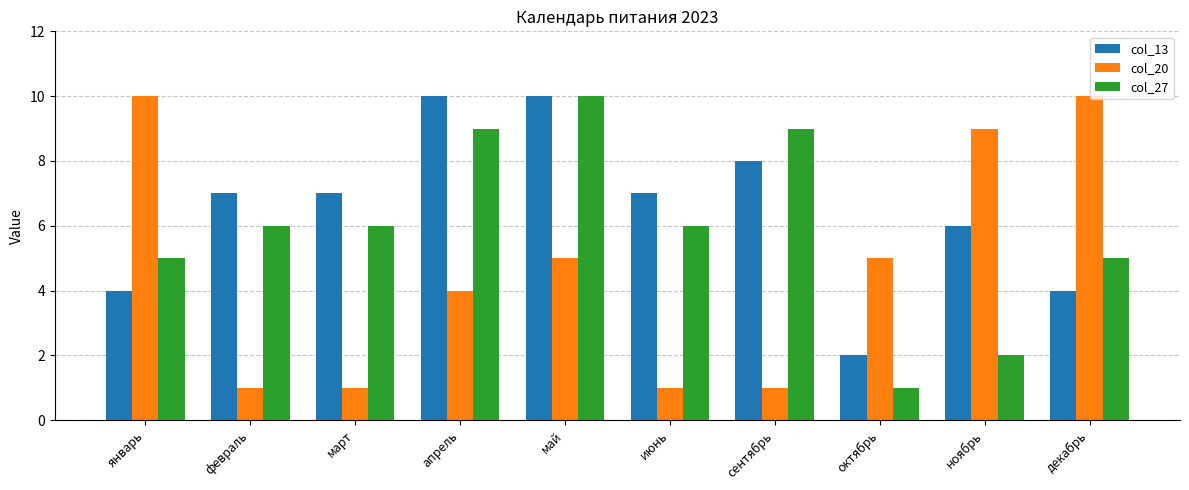

Reading right to left, transcribe all the data shown in this chart.

col_13: декабрь=4	ноябрь=6	октябрь=2	сентябрь=8	июнь=7	май=10	апрель=10	март=7	февраль=7	январь=4
col_20: декабрь=10	ноябрь=9	октябрь=5	сентябрь=1	июнь=1	май=5	апрель=4	март=1	февраль=1	январь=10
col_27: декабрь=5	ноябрь=2	октябрь=1	сентябрь=9	июнь=6	май=10	апрель=9	март=6	февраль=6	январь=5